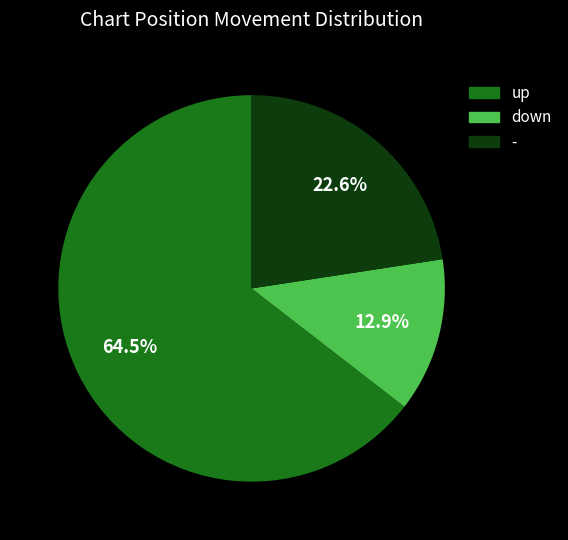

To the nearest percent, what is the combined percentage of up and -?

87%